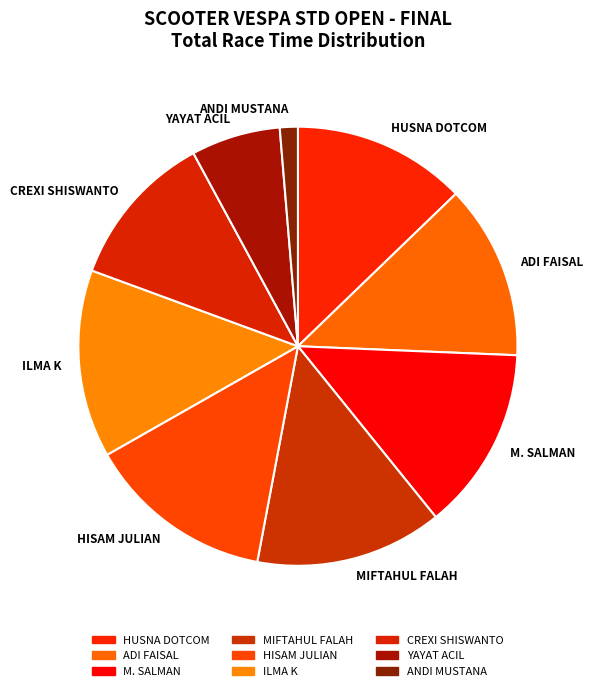

Count the number of slices in the pie.

9